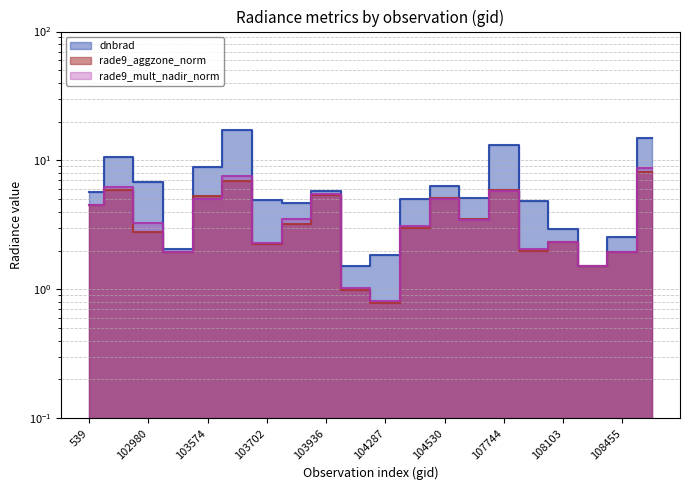

At how many categories does at least one series exceed 13?

3